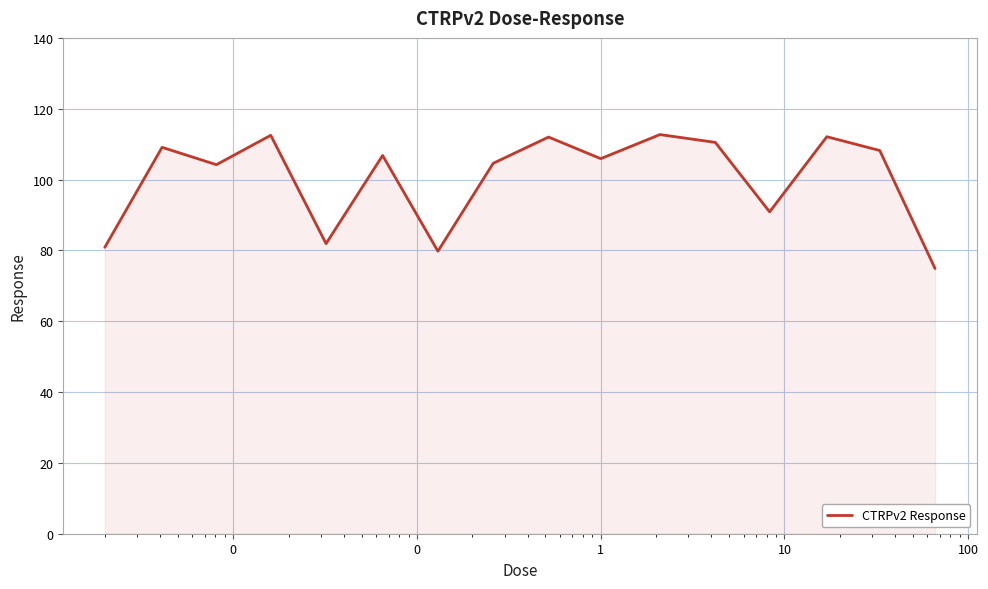

What is the difference between the maximum and minimum values?

37.8